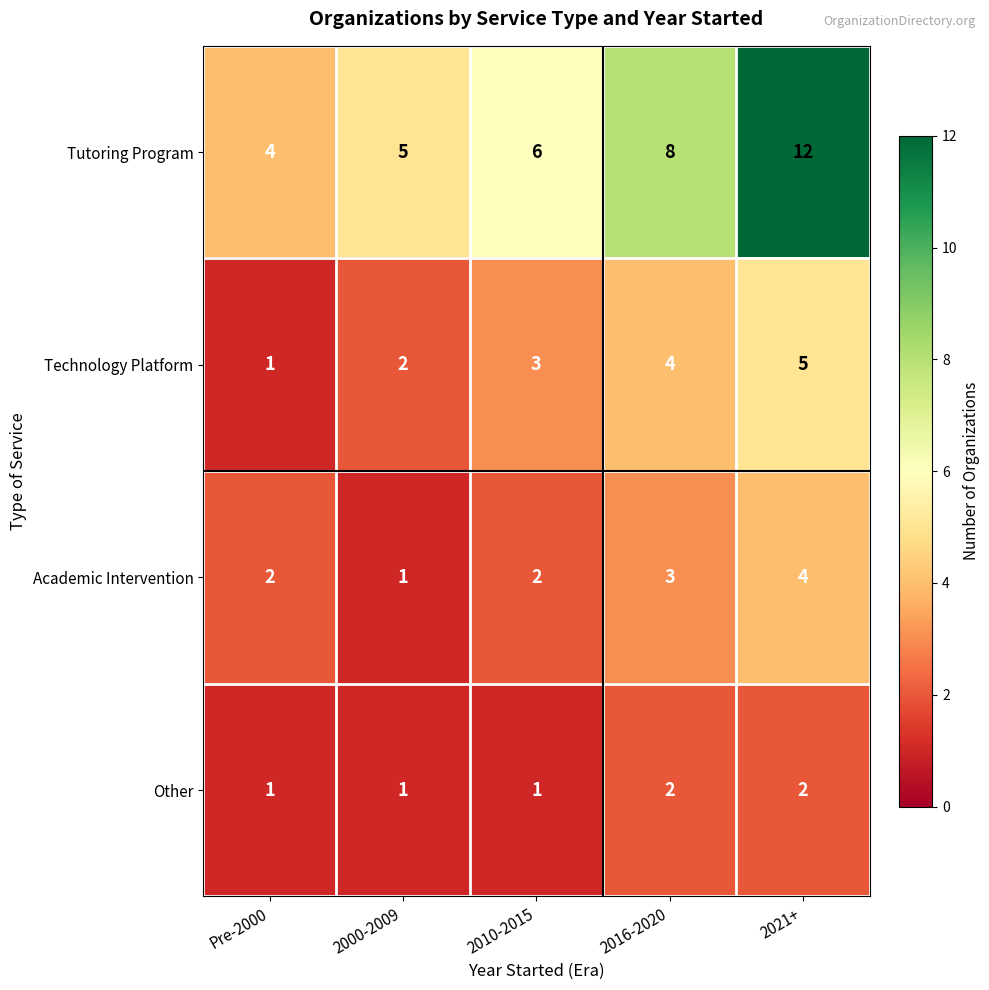

How many series are shown in this chart?

4